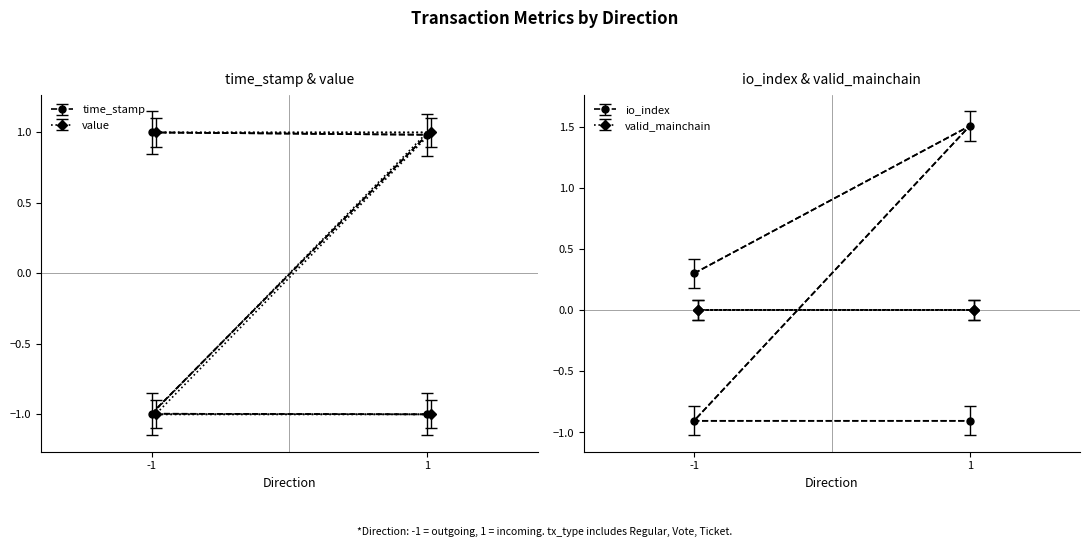

What is the difference between the time_stamp values at -1 and -1?

2.0